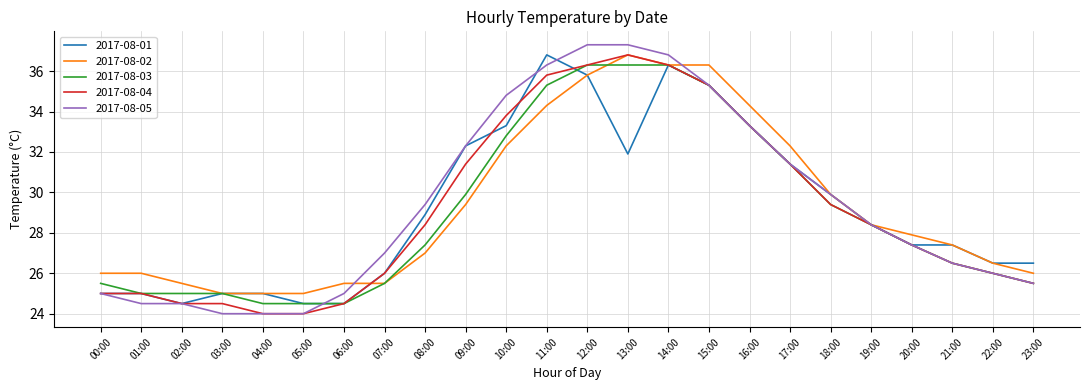

What position from the left is 15:00?

16